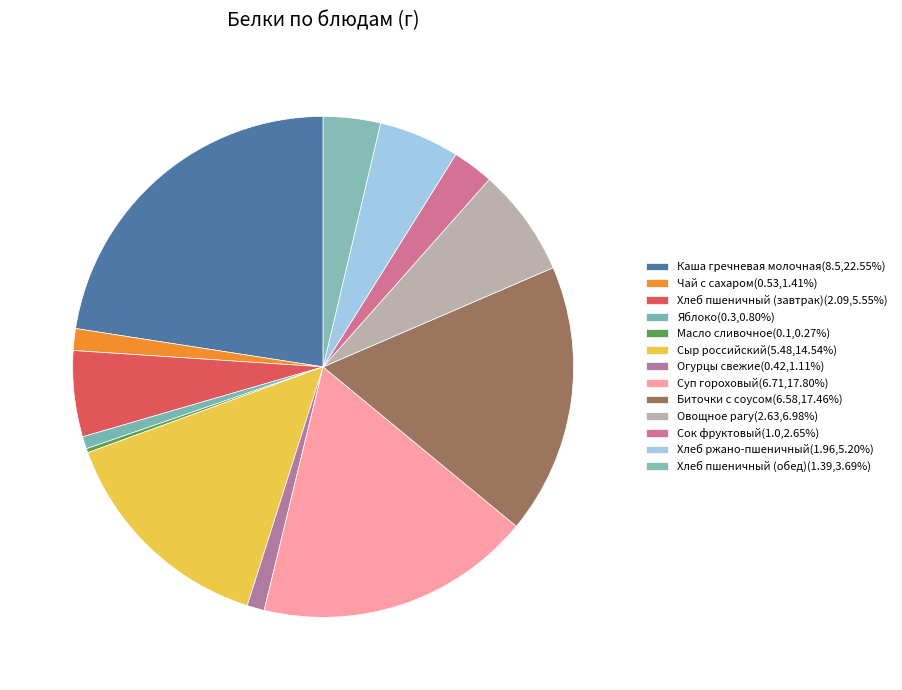

What portion of the pie excludes Сок фруктовый?

97.3%